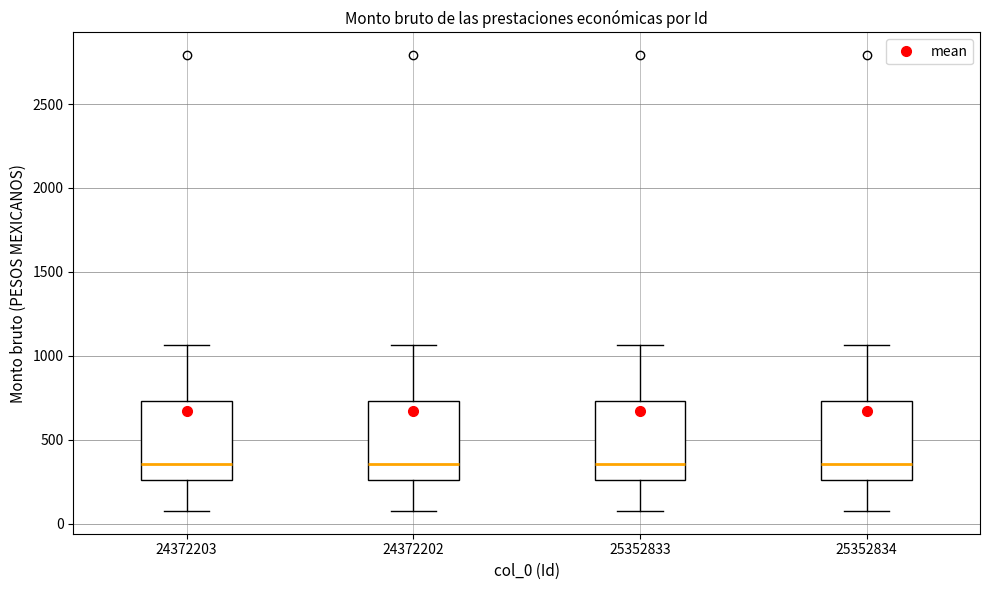

Reading left to right, read every box against the y-axis: the position of its median line, the range the box covers, and the ends of its whiskers. The values are not printed on the chart, so give them approximately, as read against the axis.

24372203: median 350, box 250 to 750, whiskers 100 to 1050
24372202: median 350, box 250 to 750, whiskers 100 to 1050
25352833: median 350, box 250 to 750, whiskers 100 to 1050
25352834: median 350, box 250 to 750, whiskers 100 to 1050